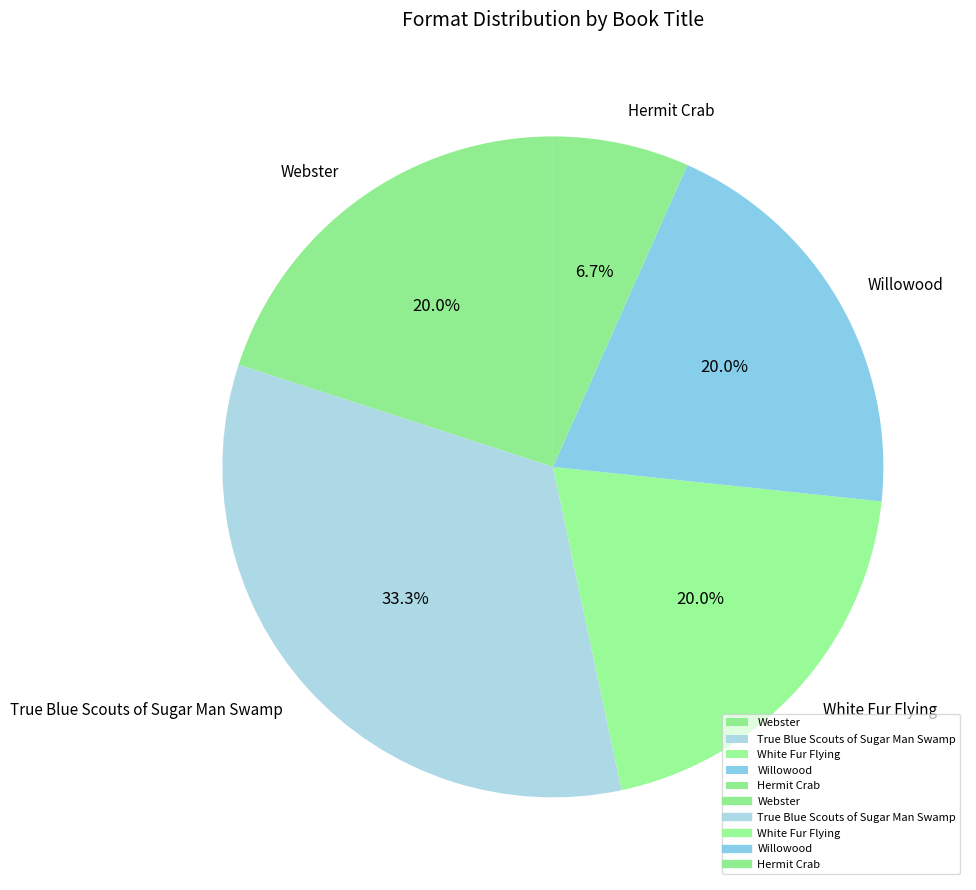

Is it true that Willowood is 6% of the pie?

False